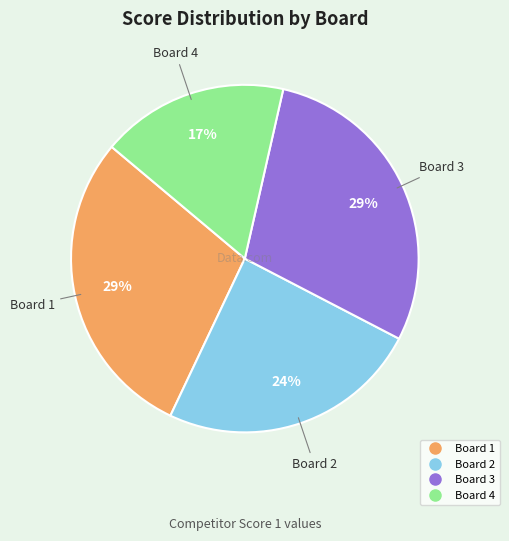

Combined, do Board 4 and Board 1 account for over 50%?

No